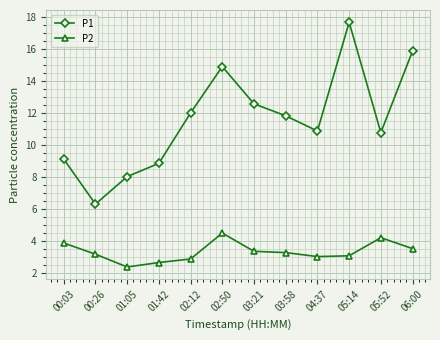

How many interior local valleys does the P1 series have?

3